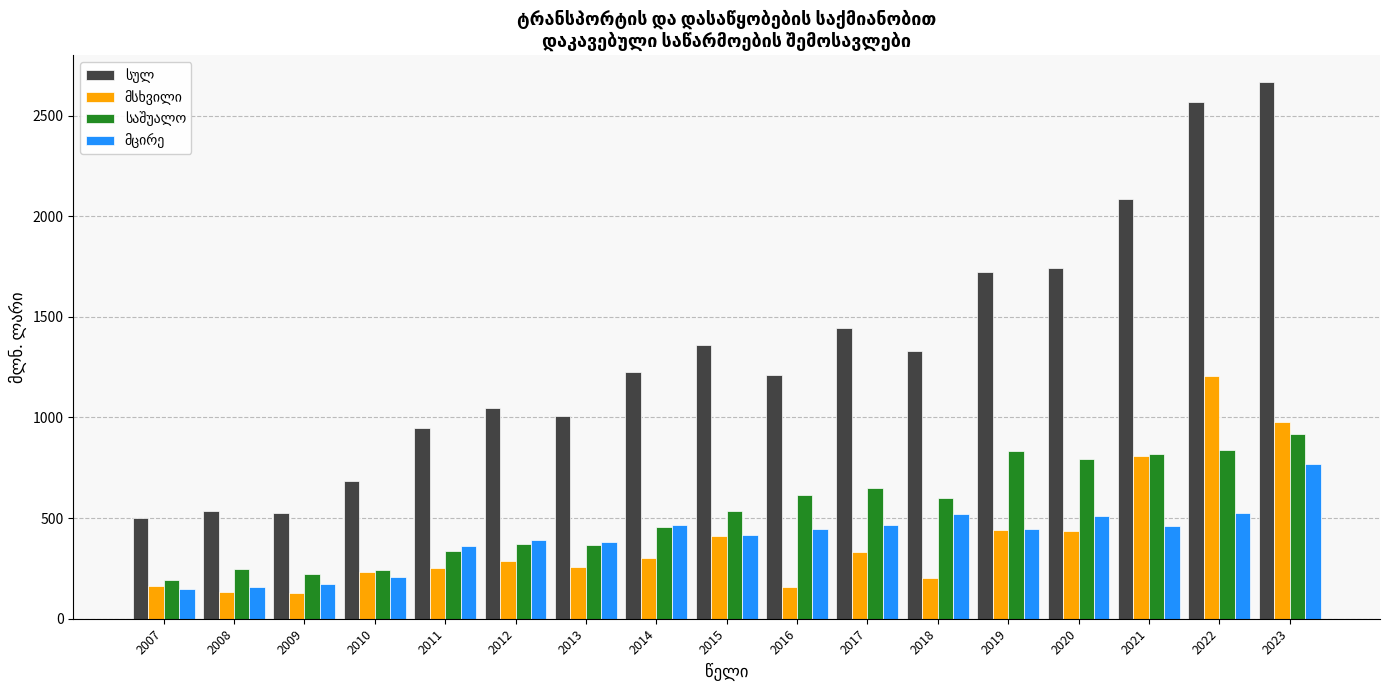

What is the difference between the highest and lowest values at 2008?

404.0